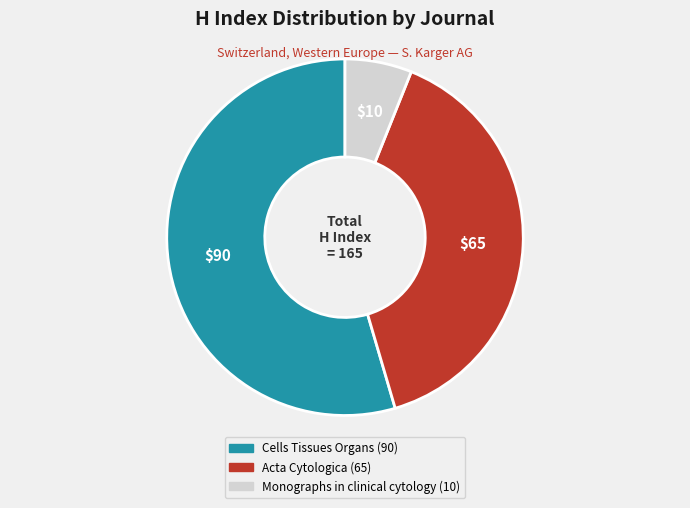

Combined, do Acta Cytologica and Monographs in clinical cytology account for over 50%?

No